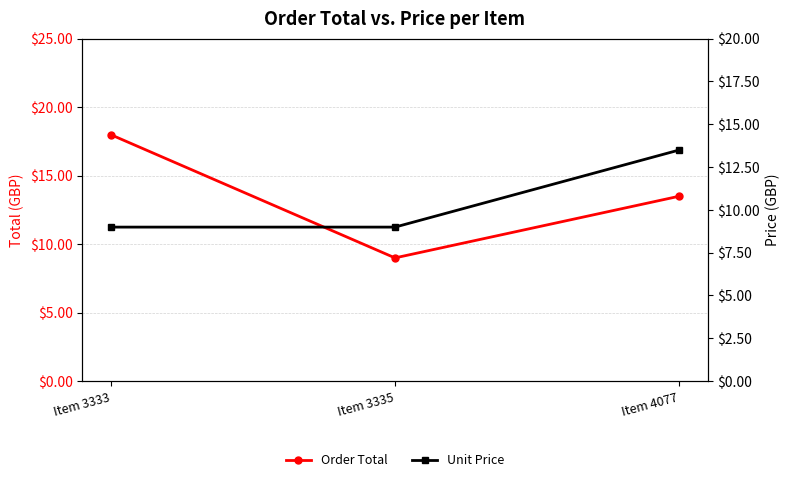

List the labels in order of Unit Price value, largest first.

Item 4077, Item 3333, Item 3335